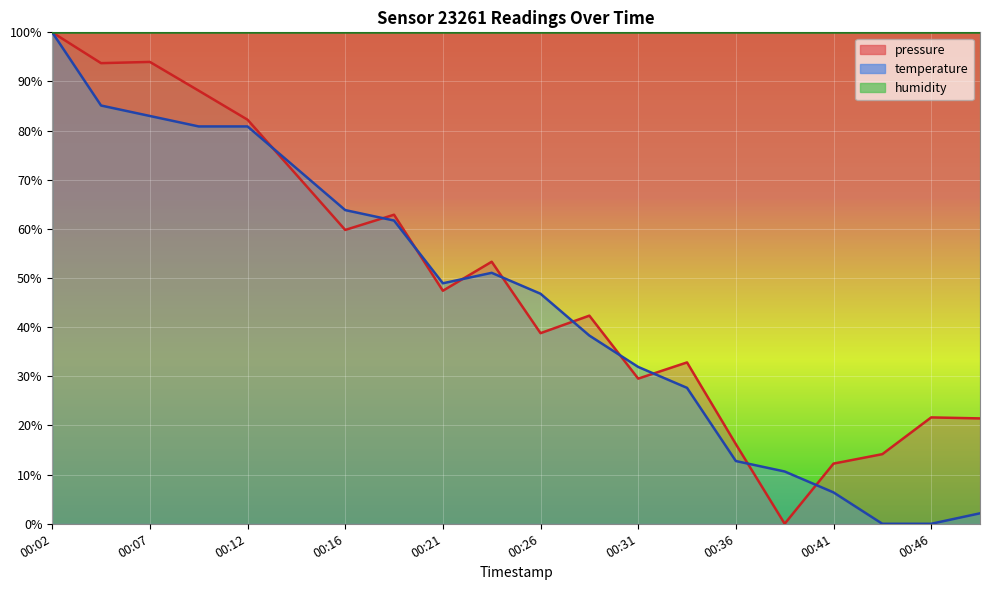

Is it true that pressure equals 26.1 at 00:21?

False